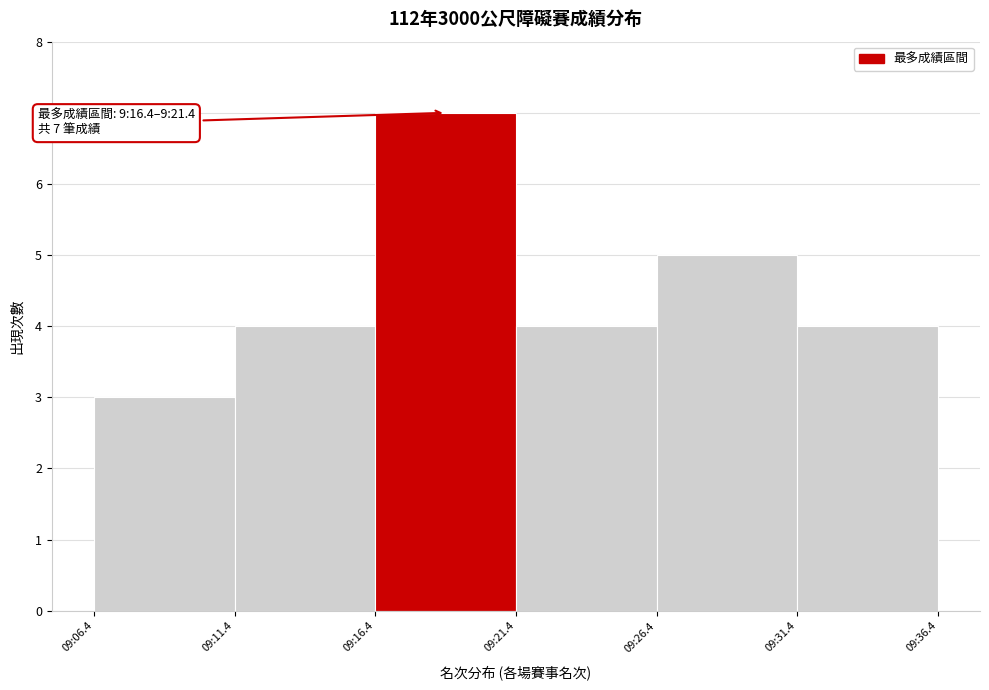

Reading left to right, extract all data points from this chart.

3	4	7	4	5	4